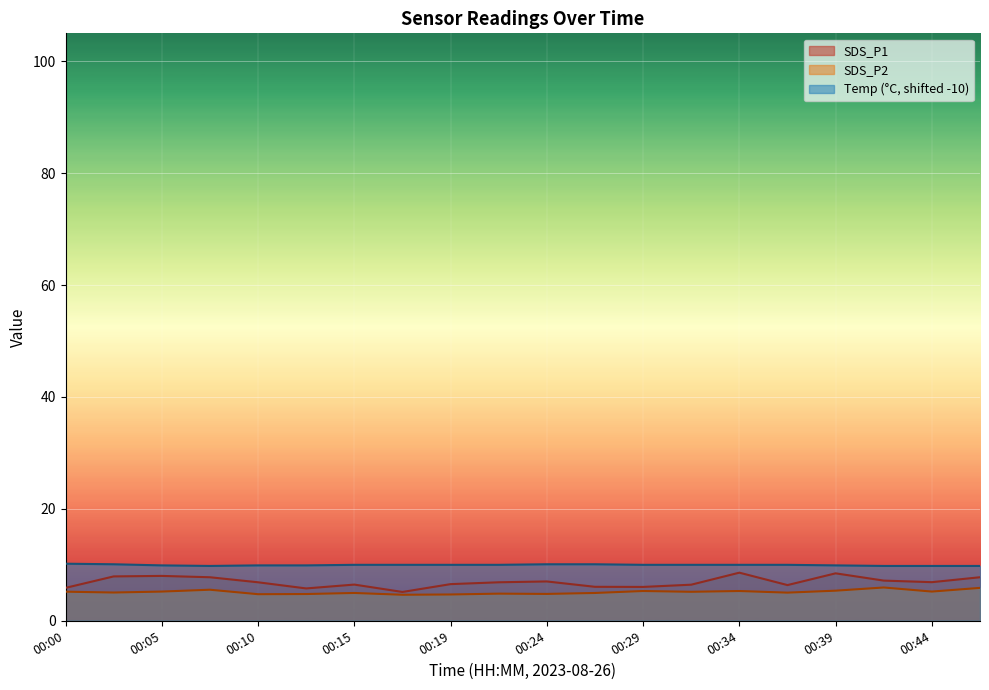

Is it true that SDS_P2 equals 5.0 at 00:27?

True